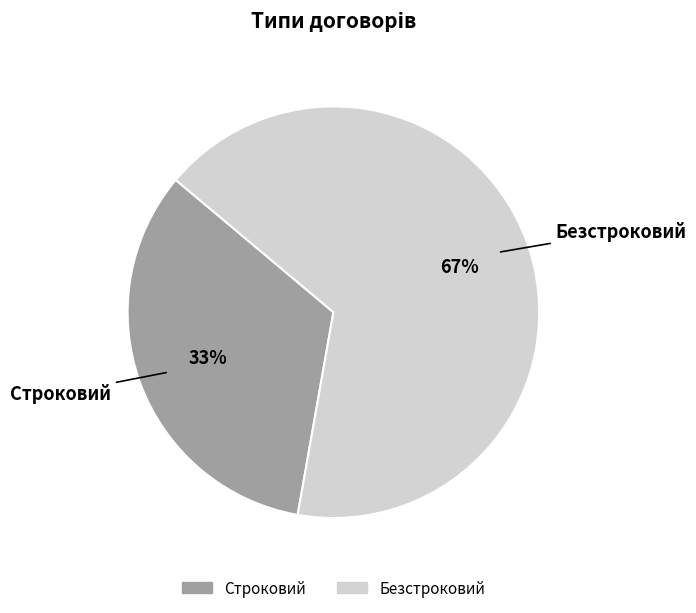

Combined, do Безстроковий and Строковий account for over 50%?

Yes